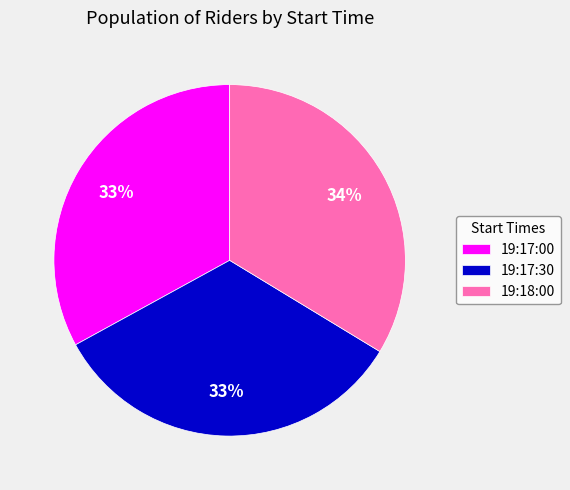

Do 19:17:00 and 19:18:00 together represent more than half of the pie?

Yes